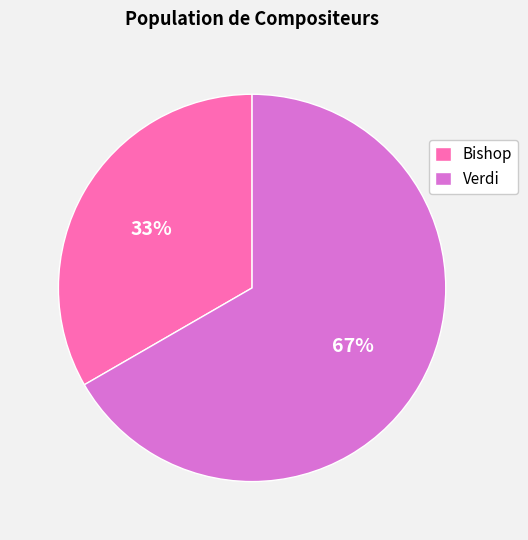

To the nearest percent, what portion does Verdi represent?

67%